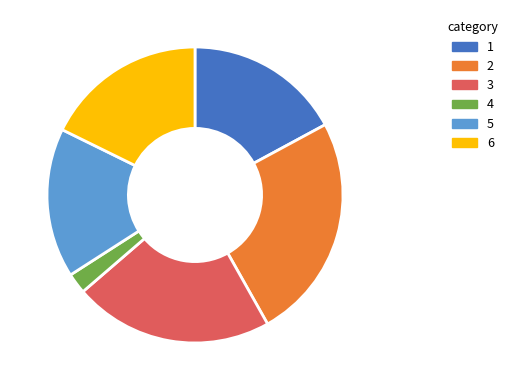

Is there a majority slice in this chart?

No